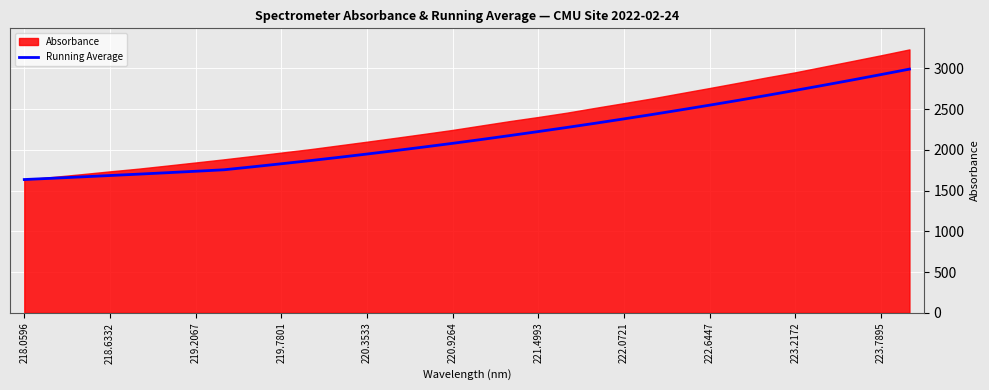

How many values are below 2127?

16